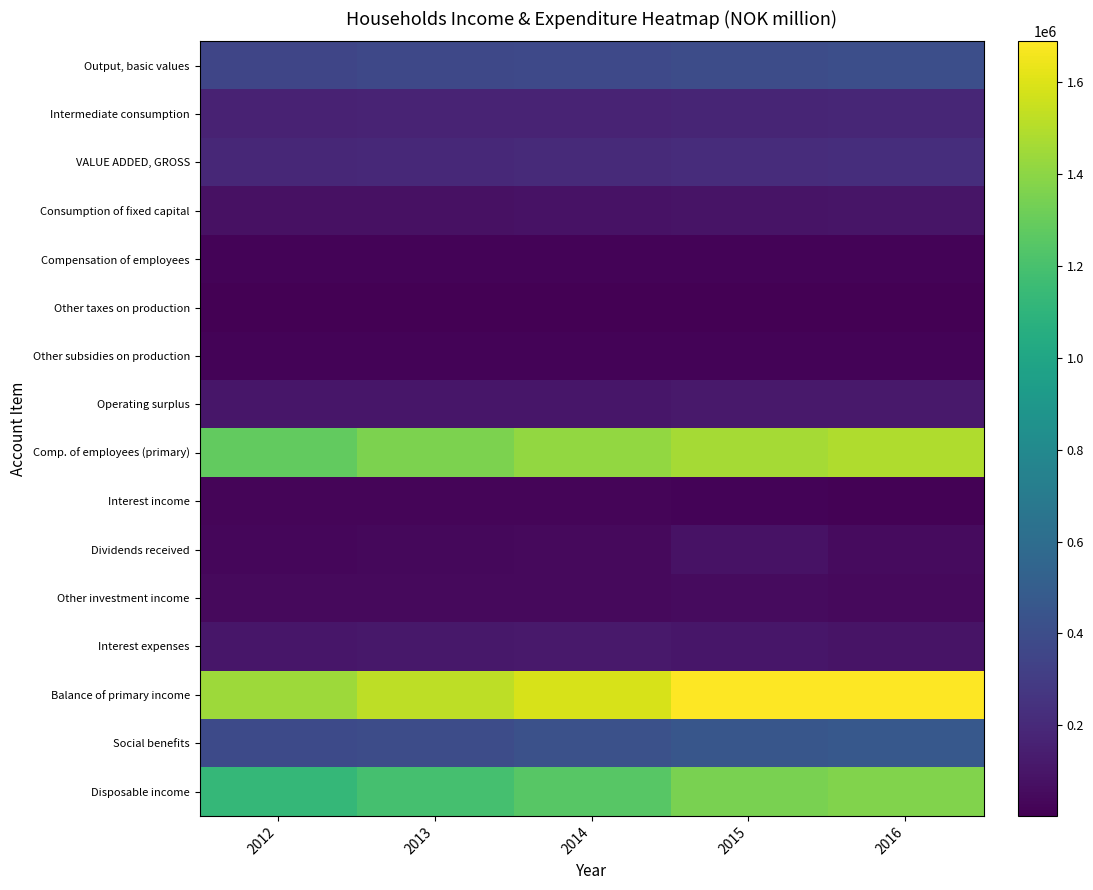

What is the difference between the highest and lowest values at 2014?

1583953